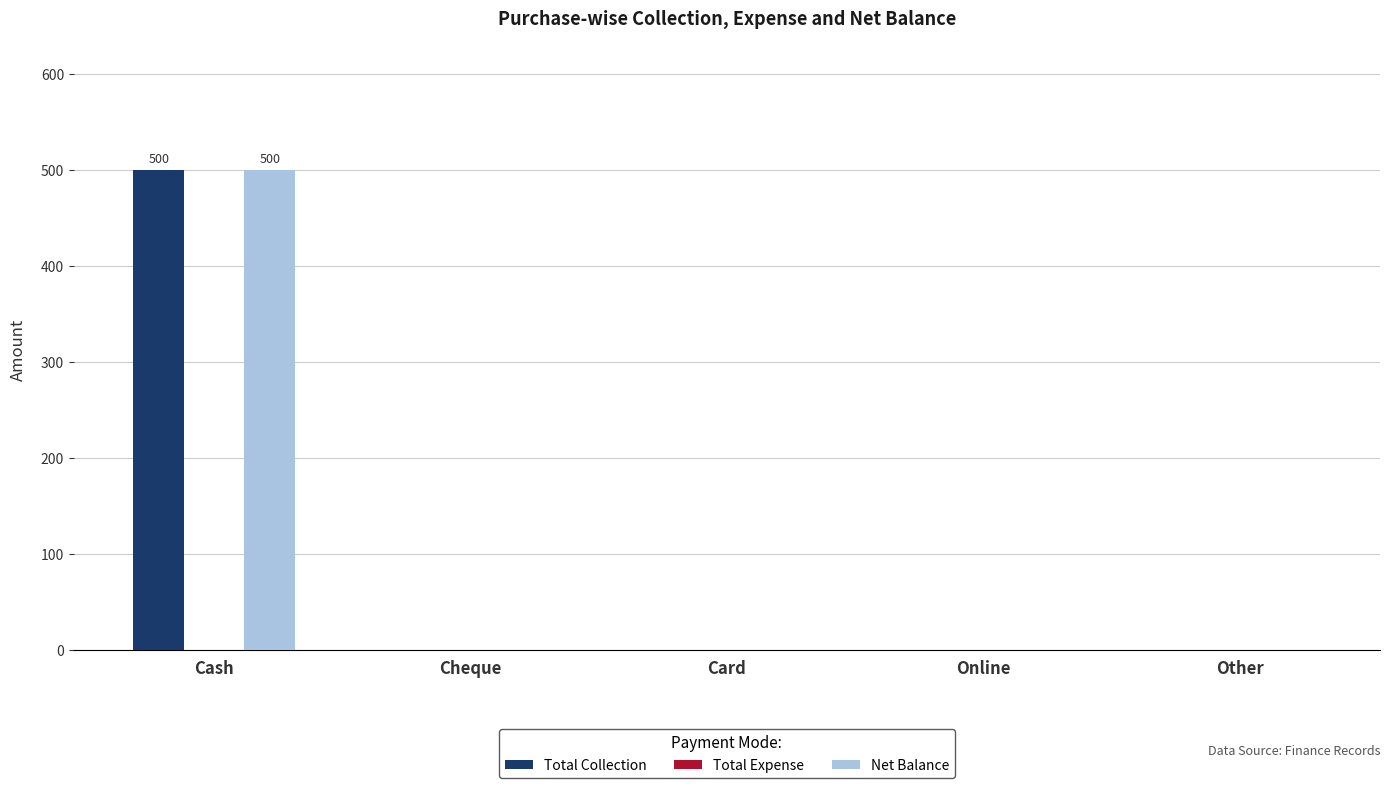

Is the value of Total Collection at Cash greater than the value of Net Balance at Card?

Yes